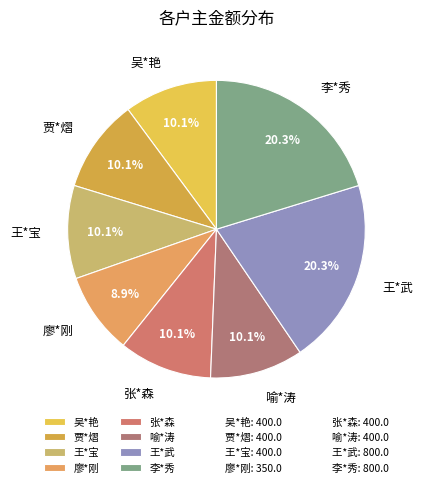

Count the number of slices in the pie.

8